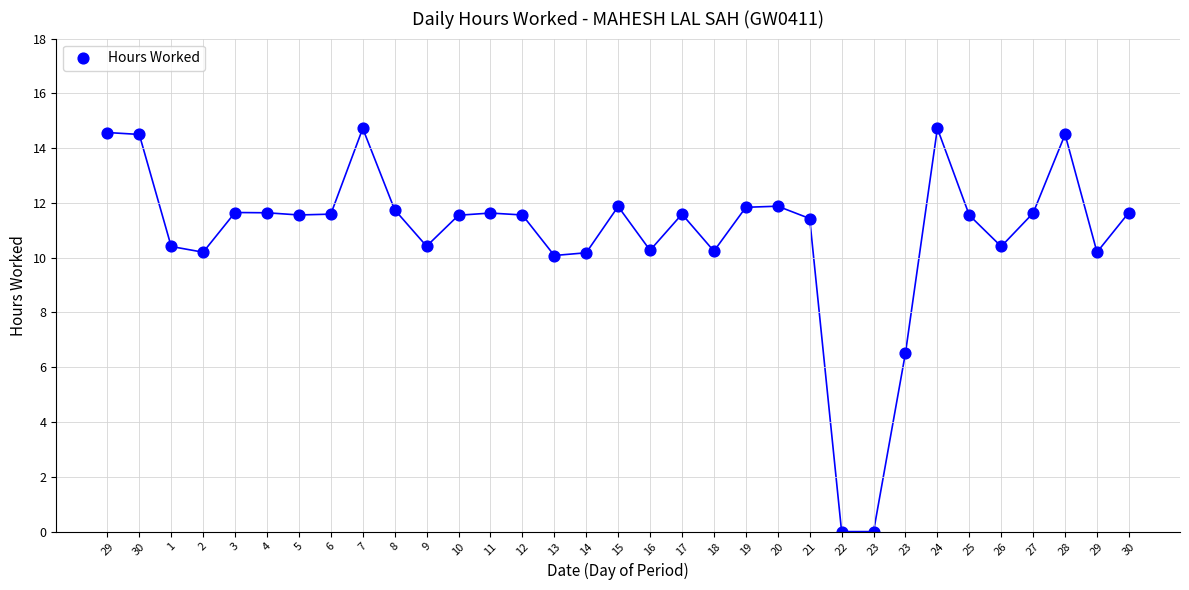

What Y value in the scatter plot is closest to 7?

6.5